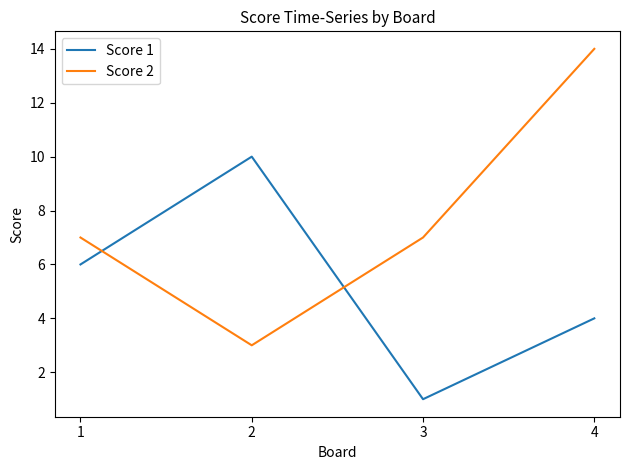

At which category does Score 1 reach its first local peak?

2